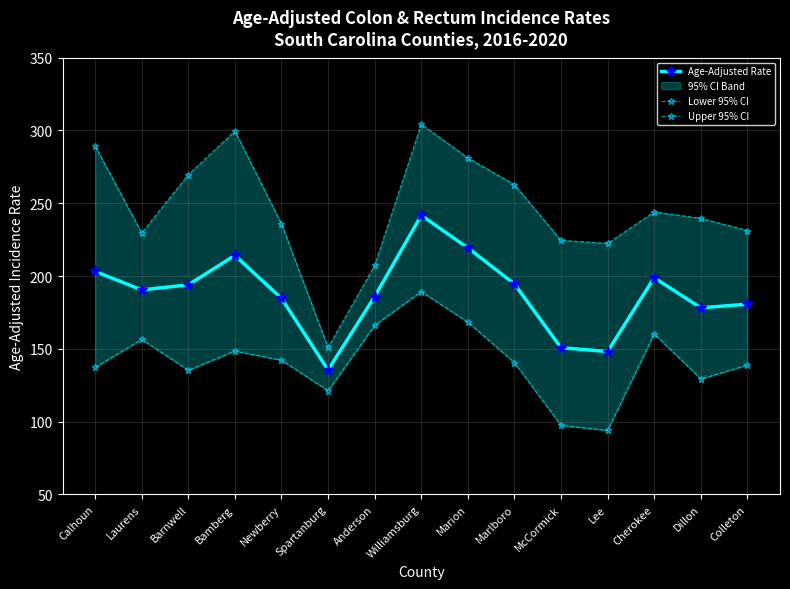

What is the approximate value of Upper 95% CI at Marlboro?

262.8